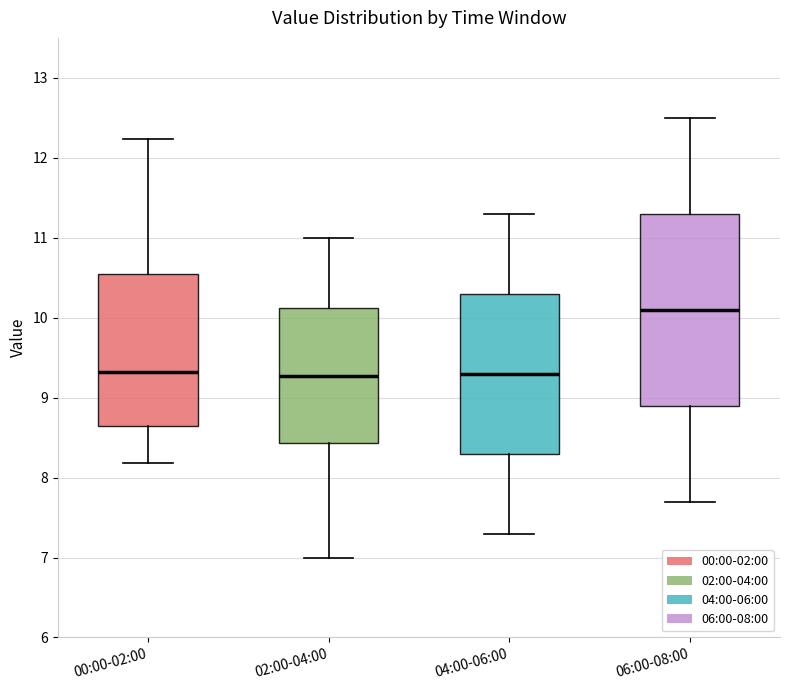

Comparing the boxes themselves (not the whiskers), which one is the tallest?

06:00-08:00